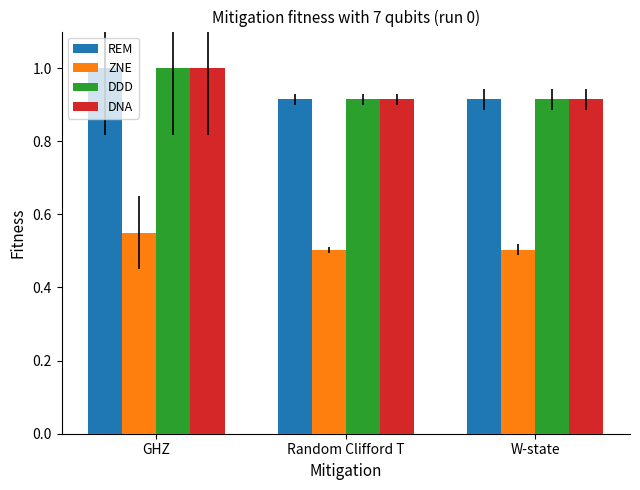

What is the difference between the maximum and second lowest values in the DDD series?

0.1